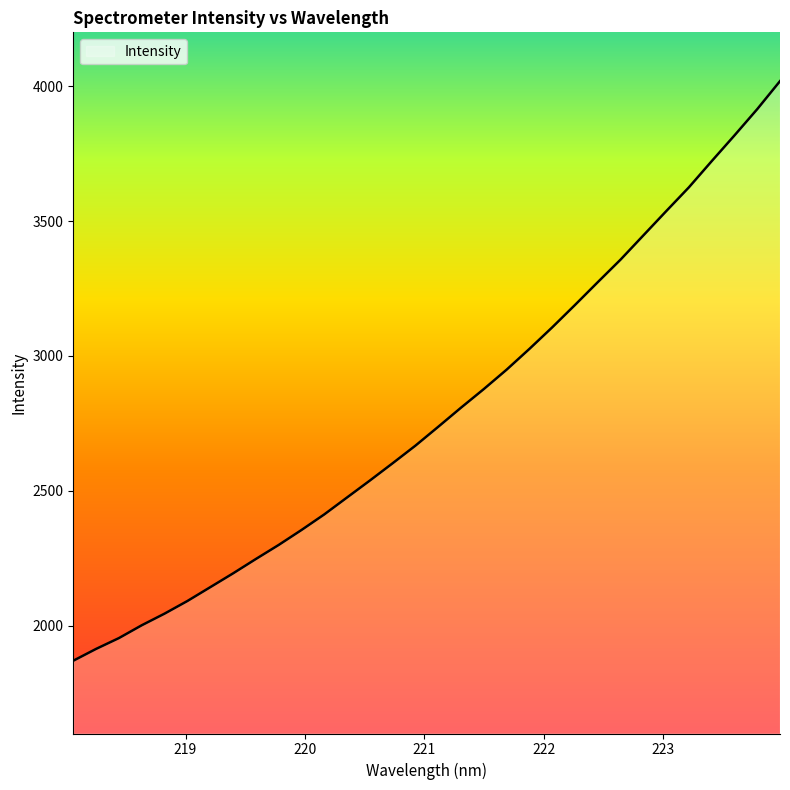

What is the minimum value shown in the chart?

1869.9